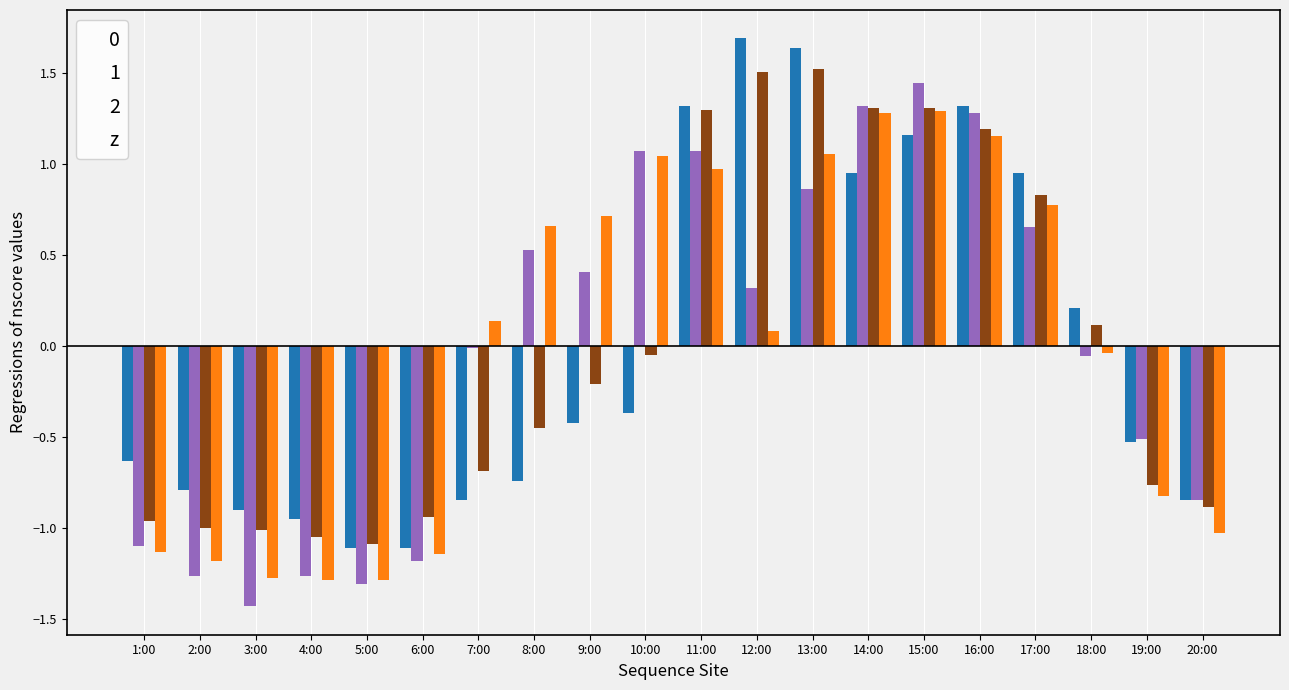

The value of 0 at 9:00 is -0.4. True or false?

True